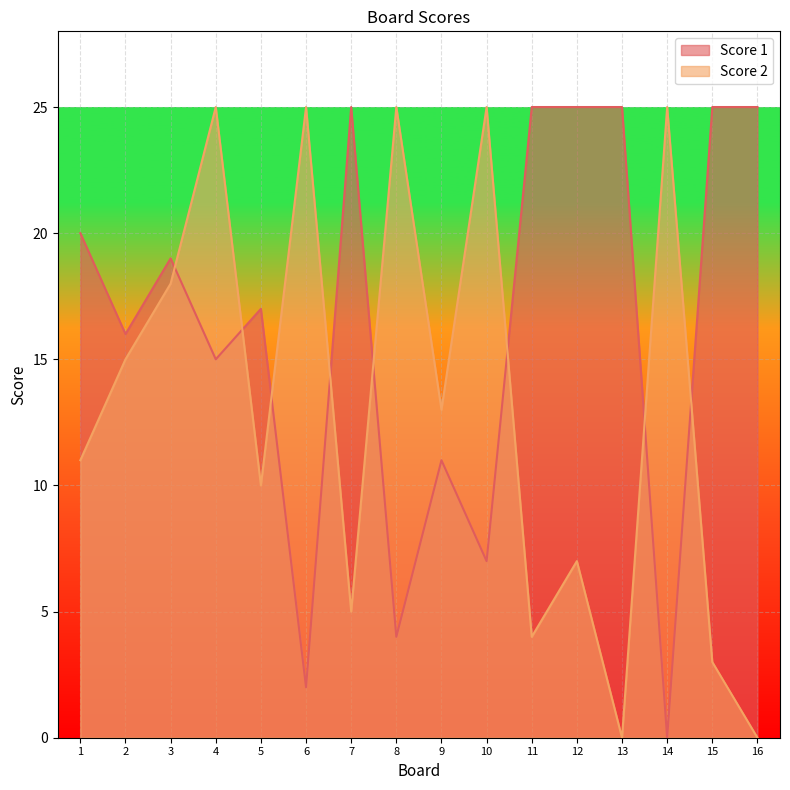

The value of Score 1 at 13 is 45. True or false?

False